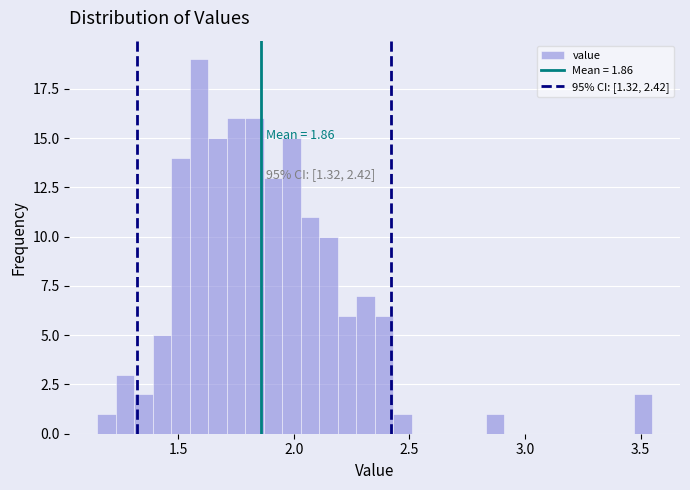

Read against the x-axis, roughly where is the centre of the tallest bar?

1.60